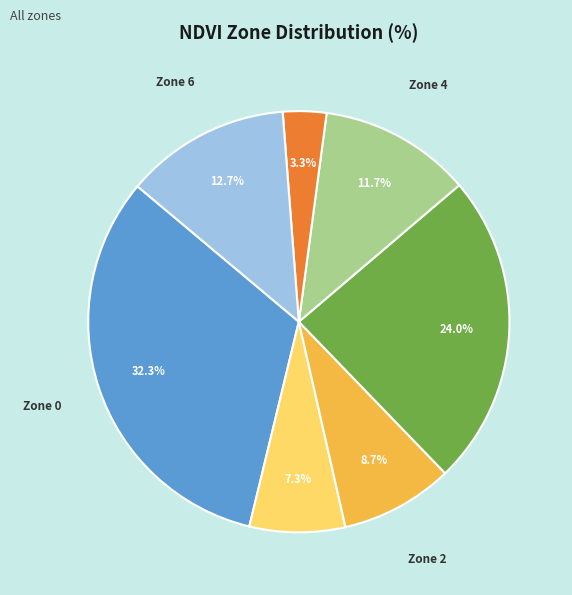

To the nearest percent, what is the difference between the largest and smallest slice percentages?

29%